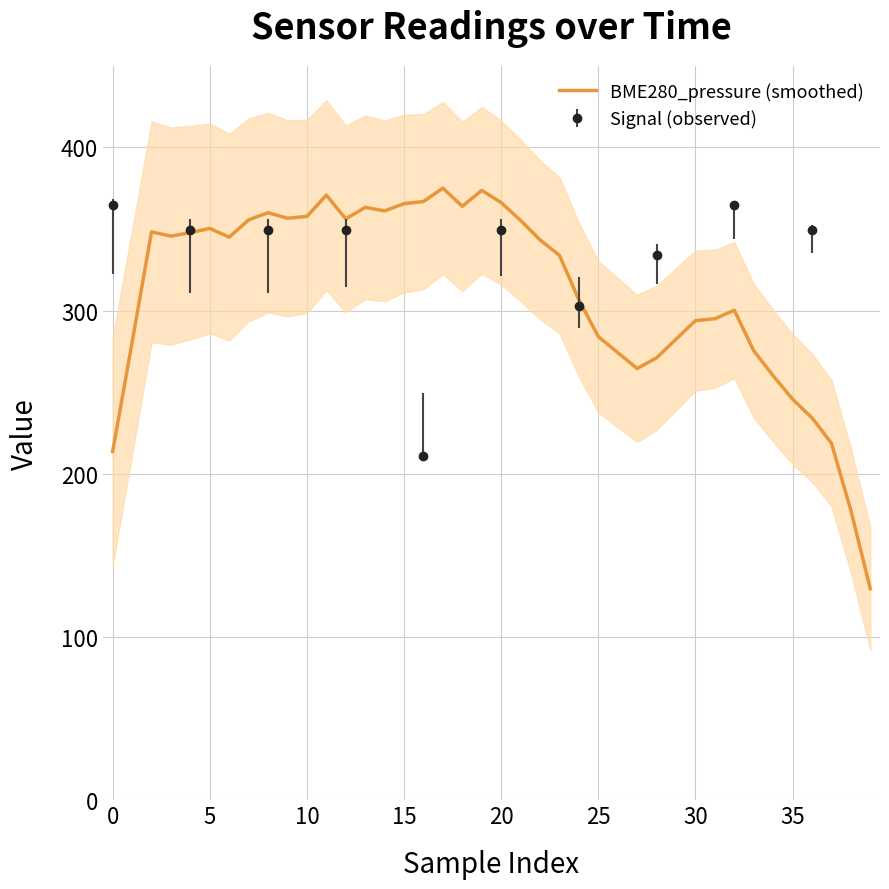

How many lines are shown in the chart?

1